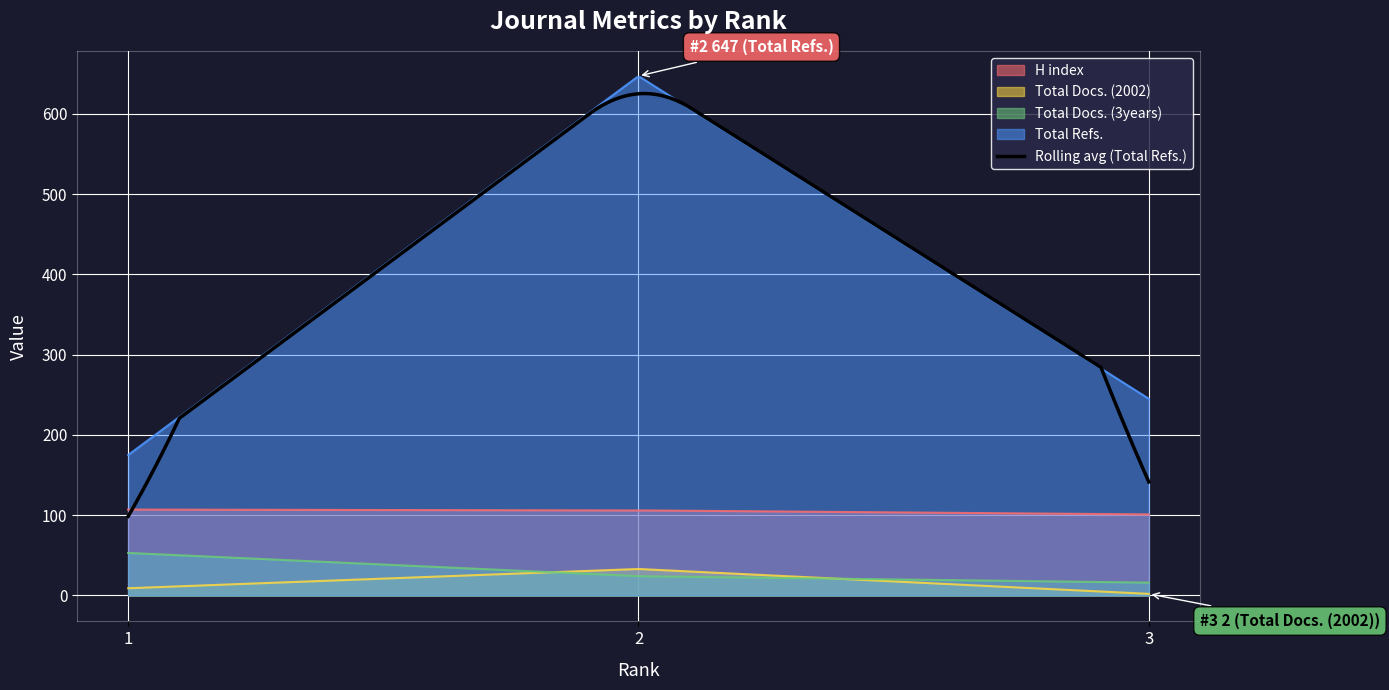

Which series has the widest spread of values?

Rolling avg (Total Refs.)